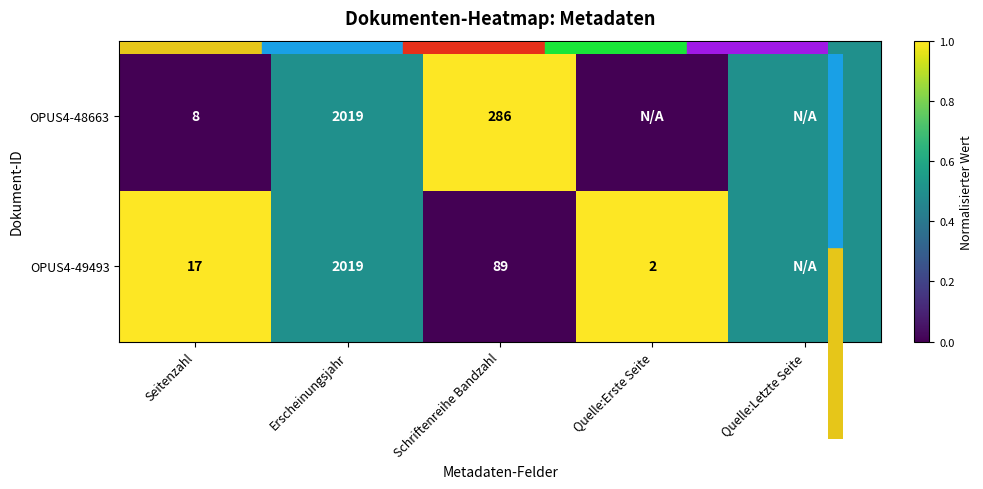

Between Erscheinungsjahr and Quelle:Erste Seite, which is larger?

Erscheinungsjahr